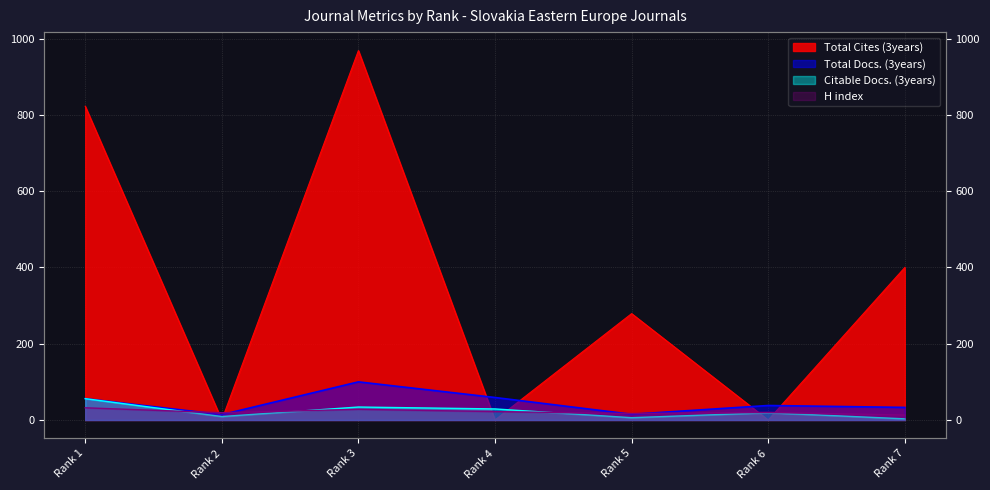

What is the total value across all series at Rank 6?

77